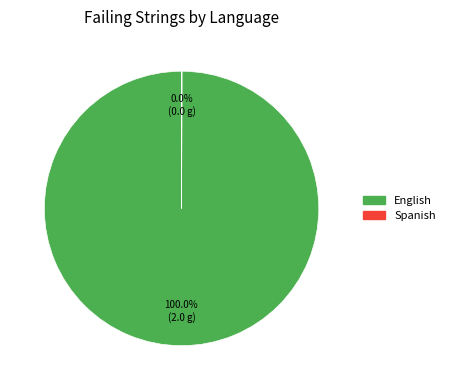

Does any single category account for the majority?

Yes